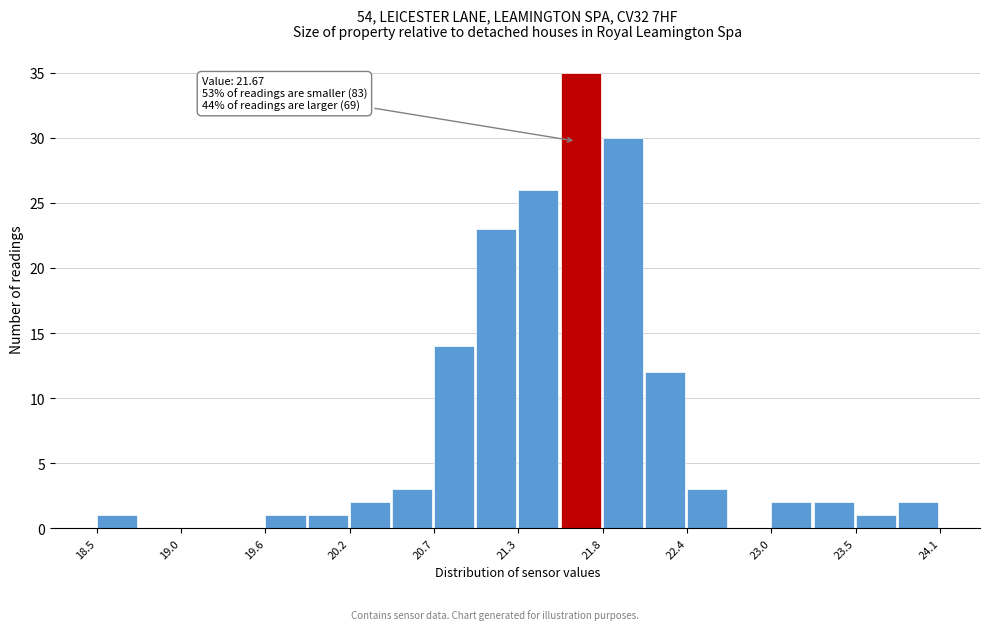

Read against the x-axis, roughly where is the centre of the tallest bar?

21.7